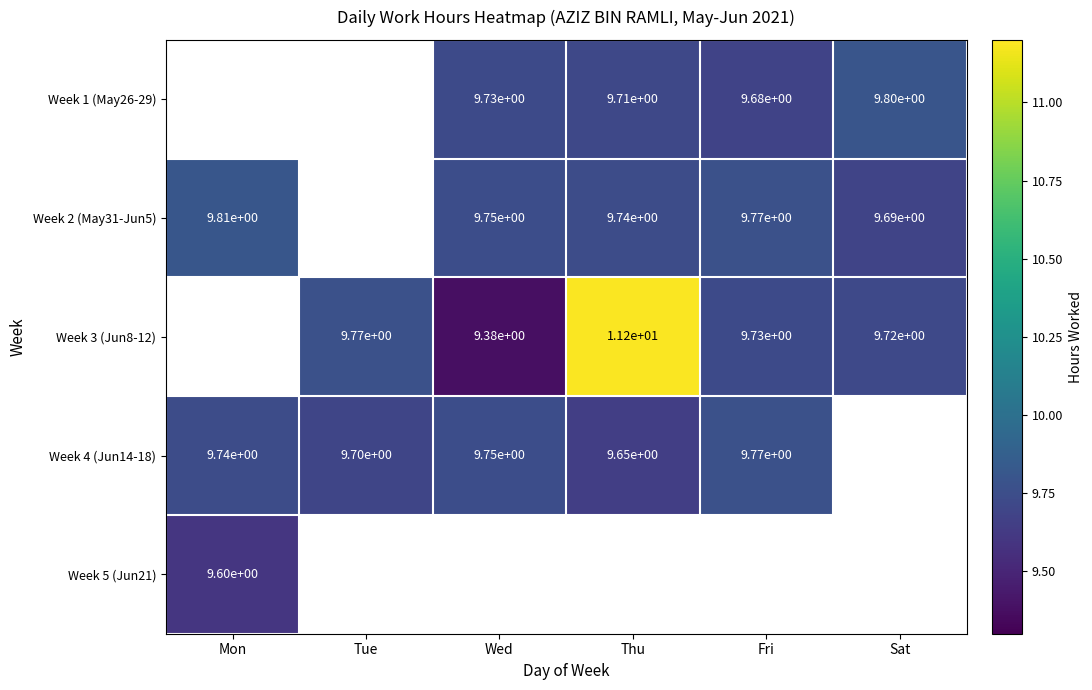

Is the value of Week 2 (May31-Jun5) at Thu greater than the value of Week 4 (Jun14-18) at Thu?

Yes